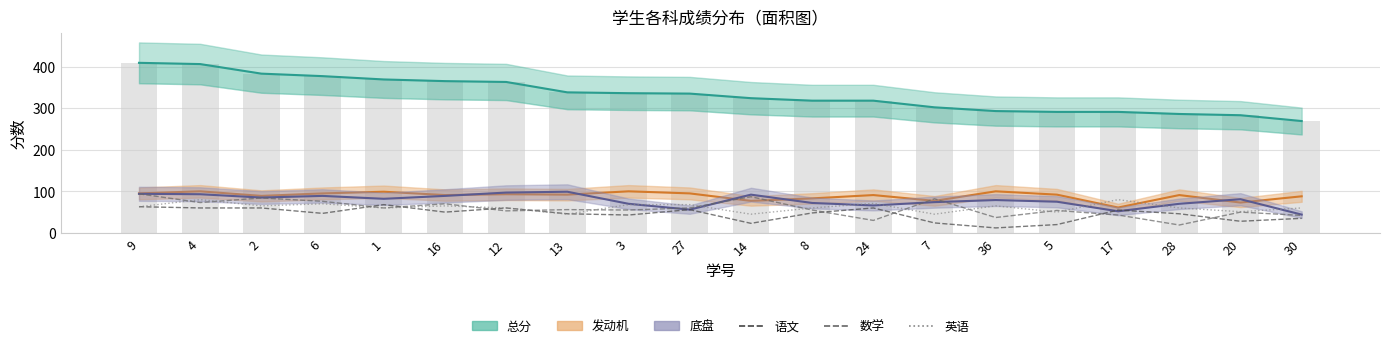

What is the difference between the maximum and minimum values in the 英语 series?

35